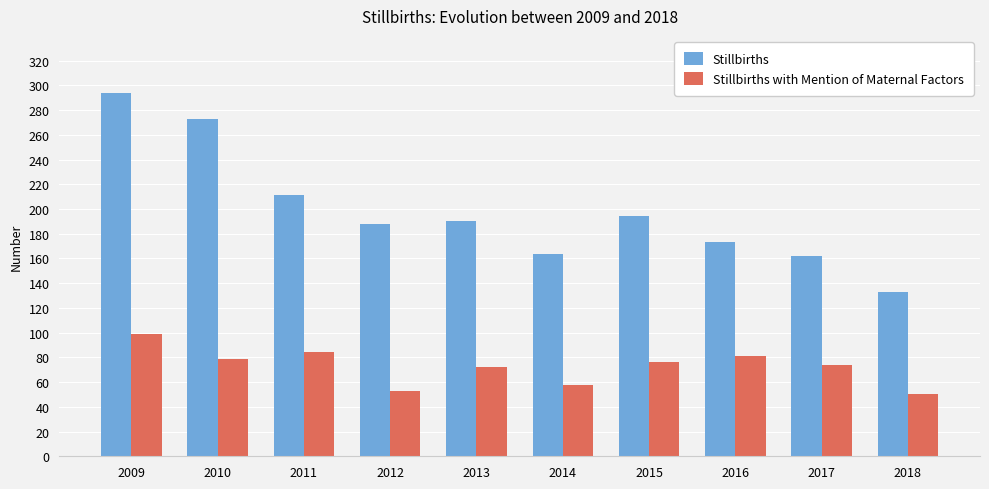

What is the sum of all Stillbirths values?

1982